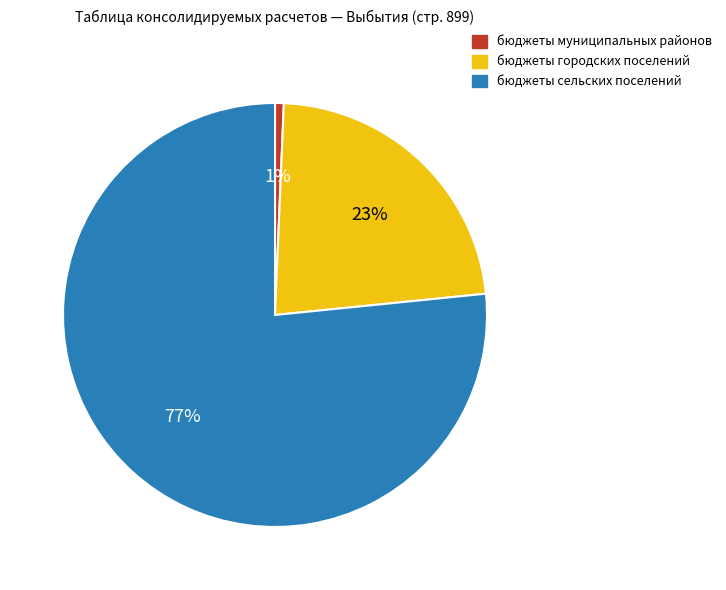

Does any single category account for the majority?

Yes